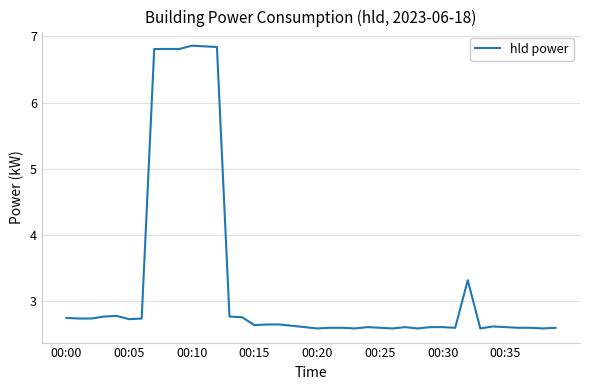

What is the maximum value shown in the chart?

6.9